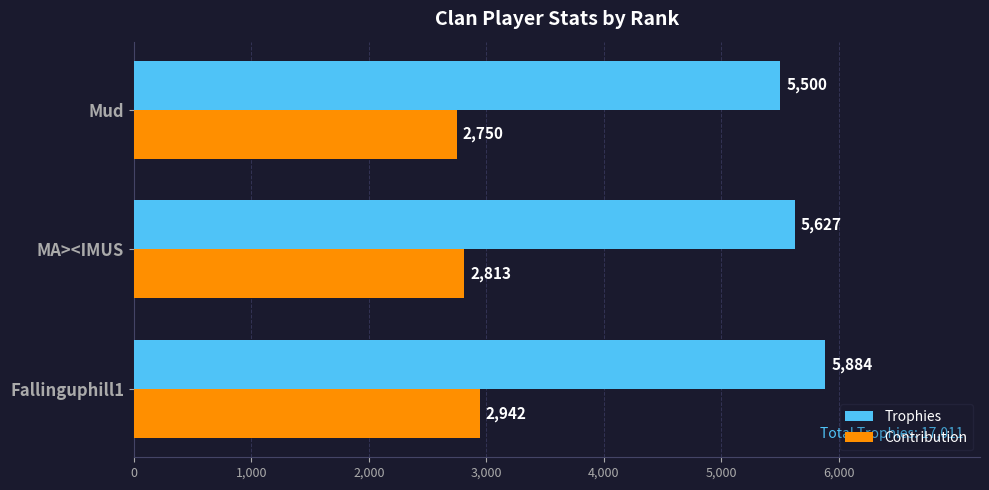

How many Contribution values are between 2750 and 2942?

3